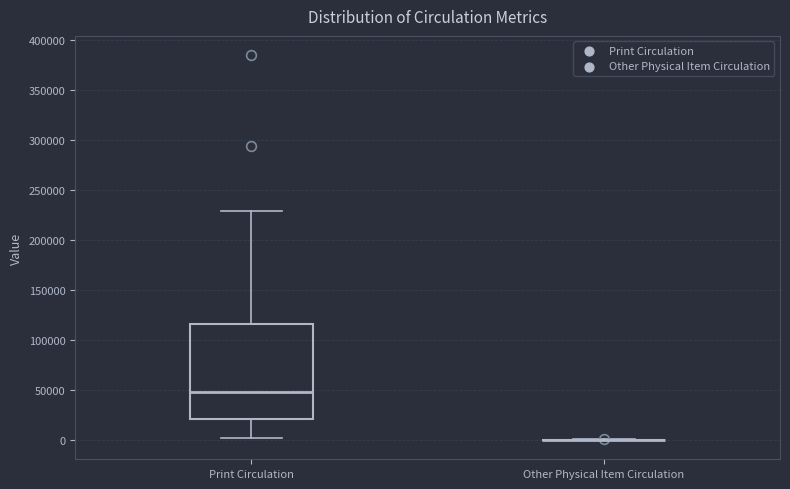

Reading left to right, transcribe this box plot: for each box, give where its median line is, the range the box spans, and where its two whiskers end, as read against the y-axis. The values are not printed on the chart, so give them approximately, as read against the axis.

Print Circulation: median 50000, box 20000 to 115000, whiskers 0 to 230000
Other Physical Item Circulation: box collapsed to a line at 0, whiskers 0 to 0